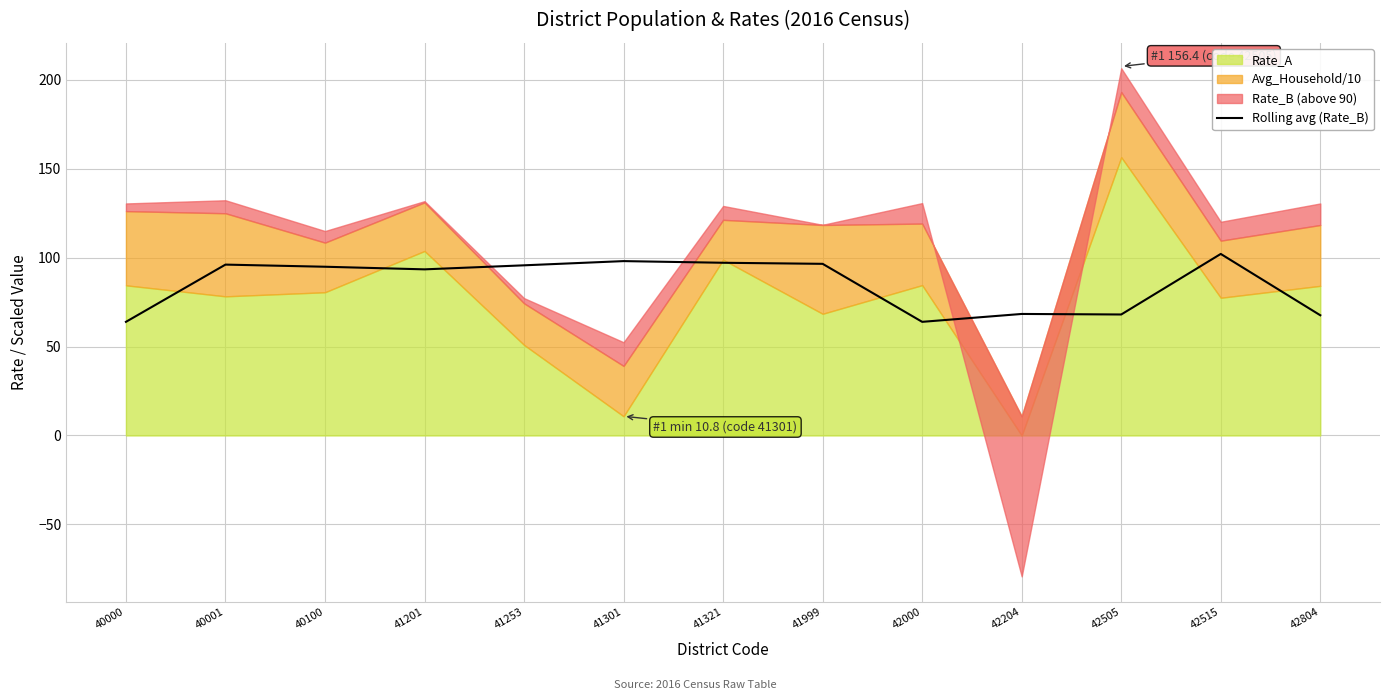

What is the highest value of the Rolling avg (Rate_B) series?

102.0